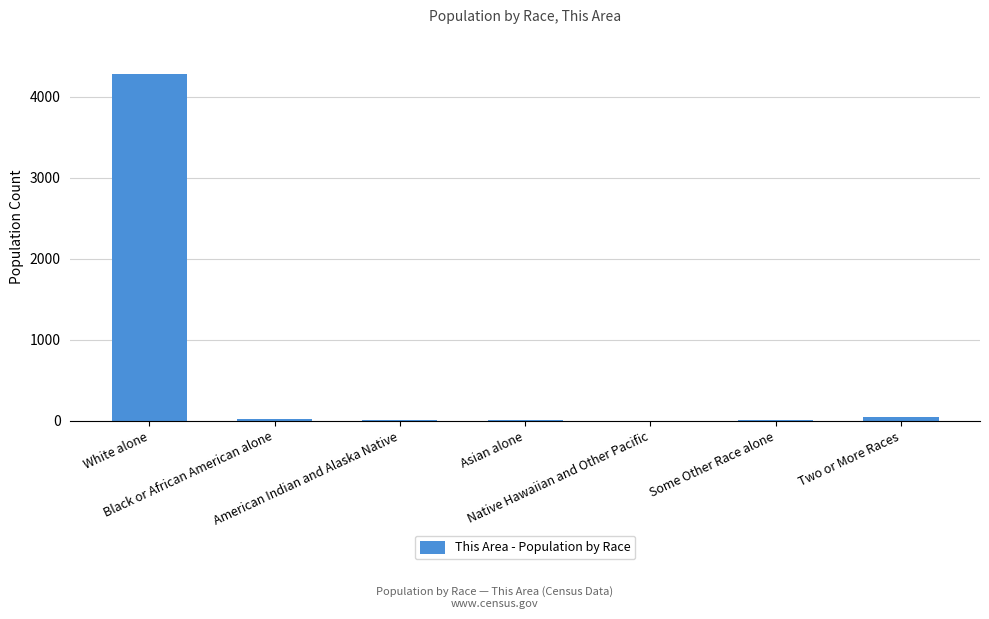

What is the sum of all values?

4370